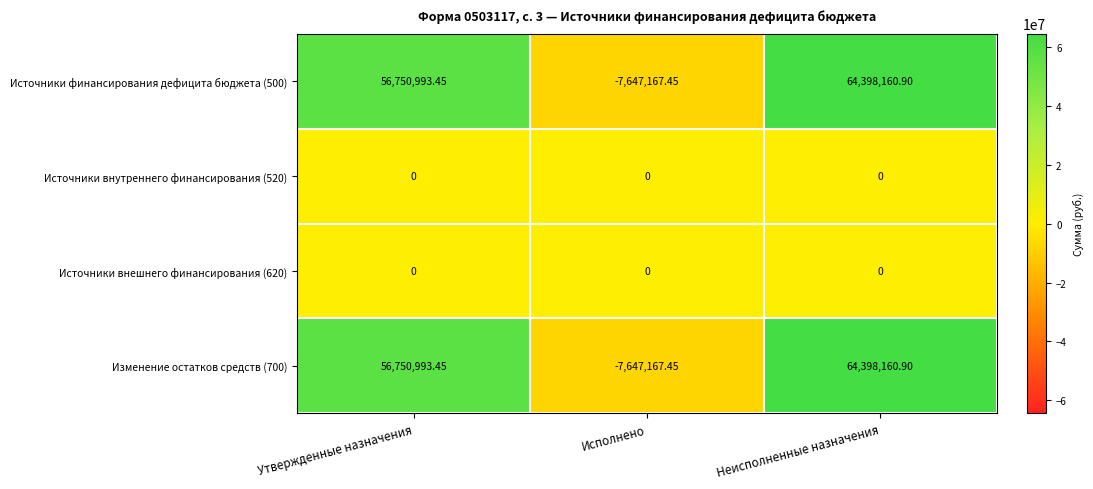

What is the difference between the highest and lowest values at Утвержденные назначения?

56750993.5